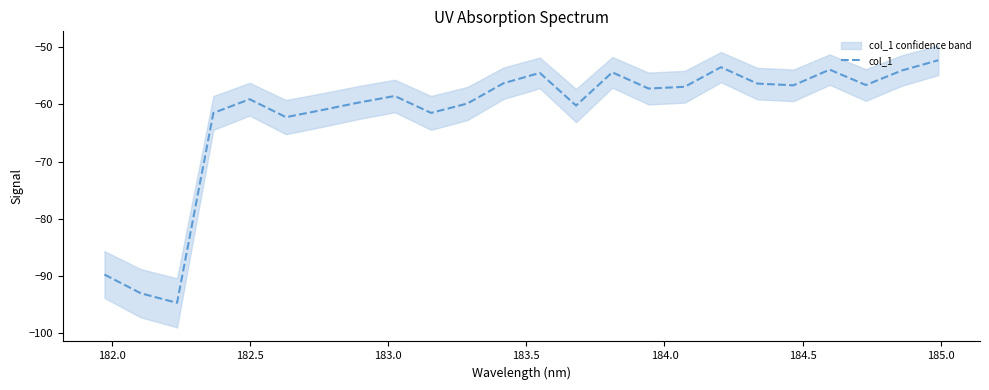

Reading right to left, extract all data points from this chart.

-52.3	-54.0	-56.6	-53.9	-56.7	-56.3	-53.5	-56.9	-57.2	-54.4	-60.2	-54.5	-56.3	-59.8	-61.5	-58.5	-59.7	-61.0	-62.2	-59.1	-61.5	-94.7	-93.0	-89.7